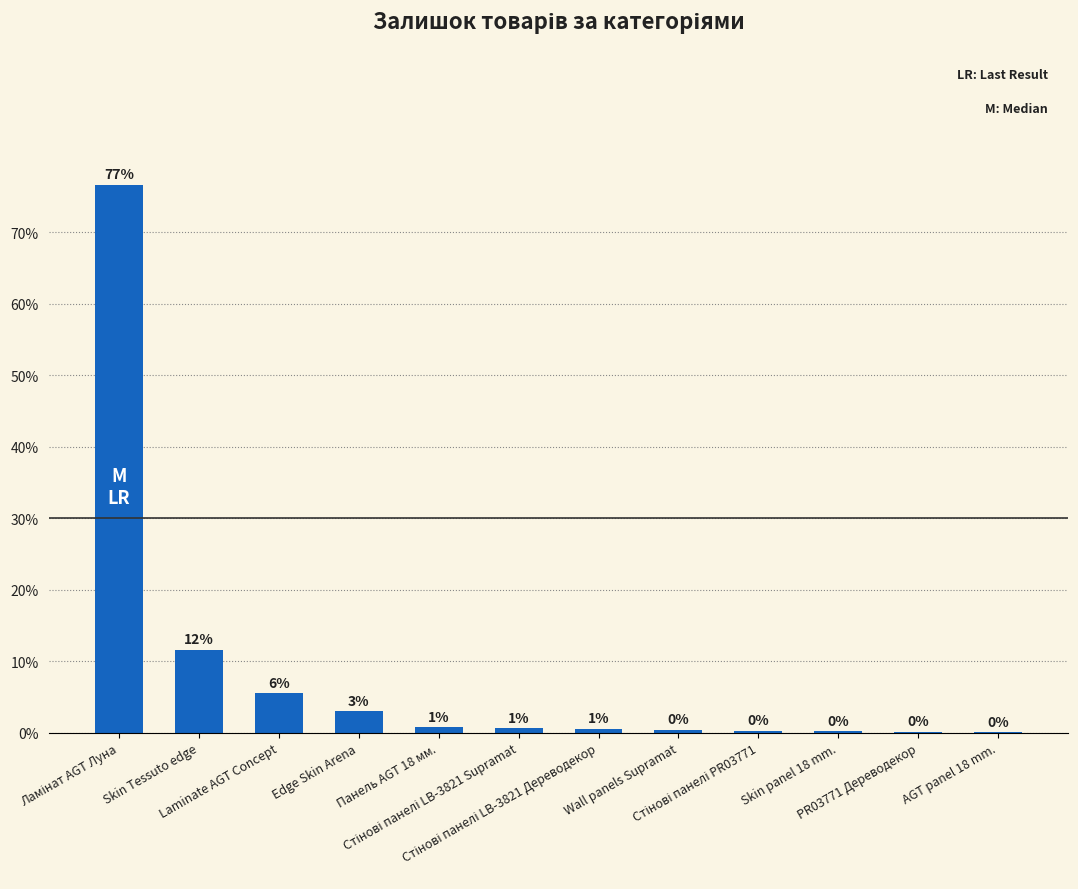

True or false: the data shows 0.1 at AGT panel 18 mm..

True